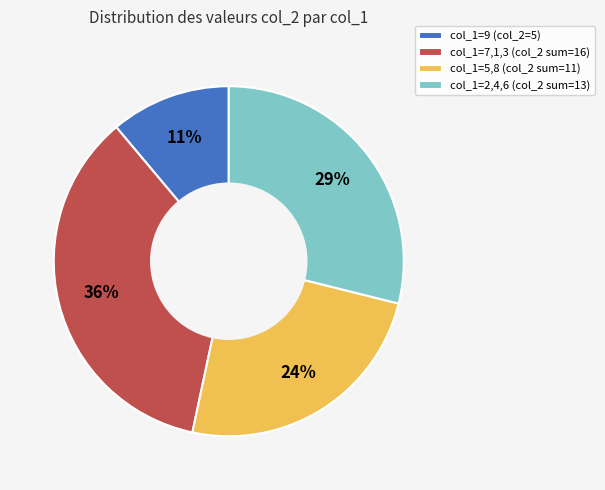

Is col_1=2,4,6 (col_2 sum=13) the majority of the pie?

No